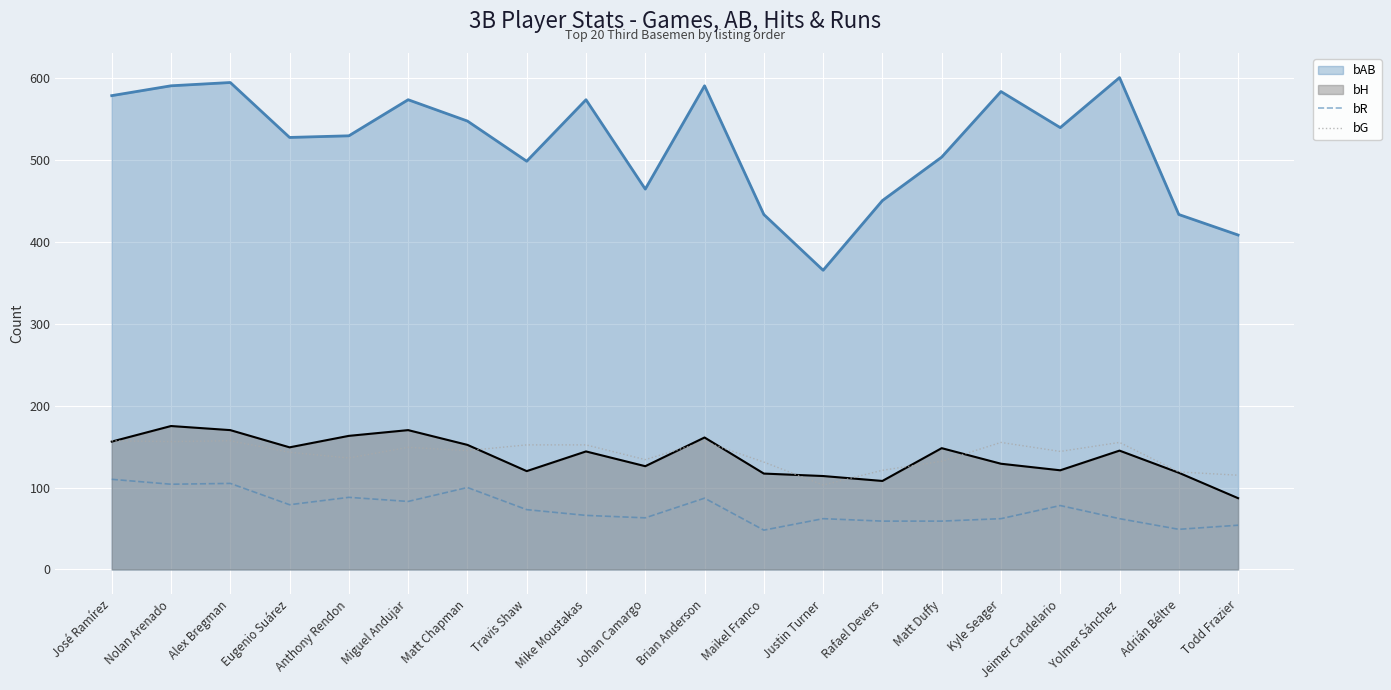

What is the label of the 15th point from the left?

Matt Duffy